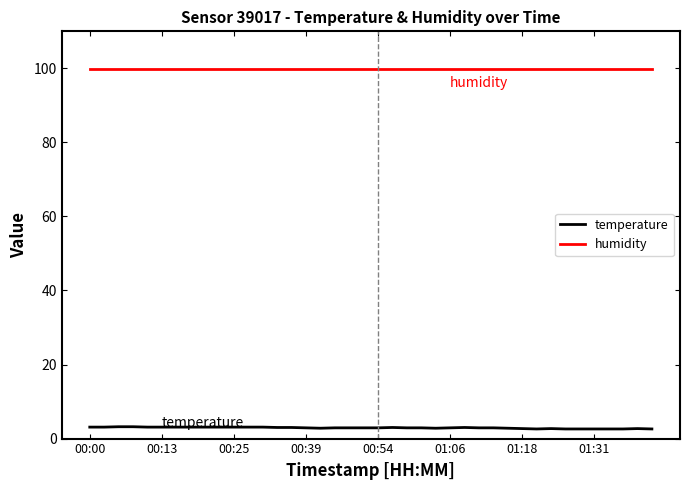

What is the minimum value shown in the chart?

2.6